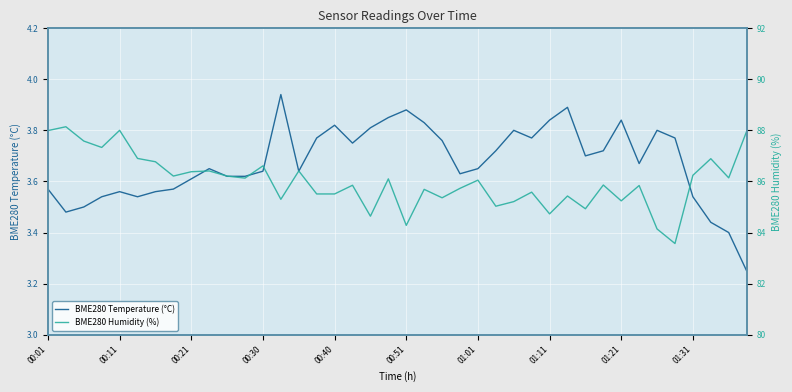

What is the value of the BME280 Temperature (°C) point at the 25th from the left?

3.6